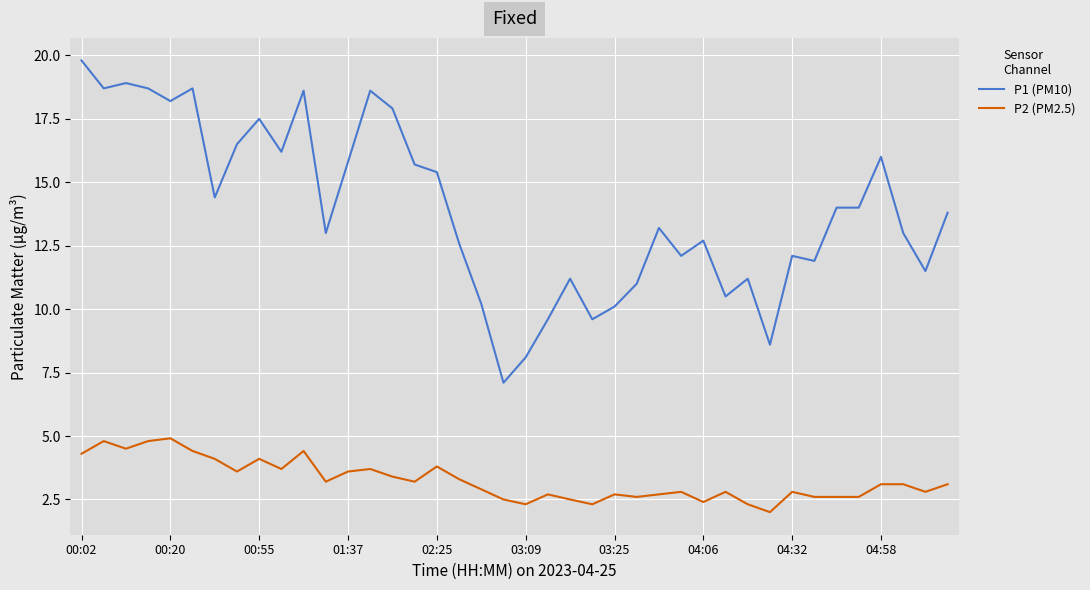

True or false: P2 (PM2.5) and P1 (PM10) intersect in this chart.

False